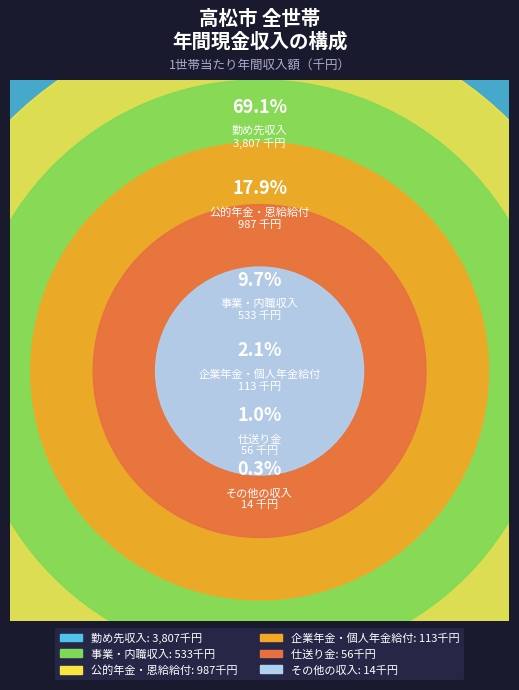

To the nearest percent, what is the combined percentage of 公的年金・恩給給付 and その他の収入?

18%